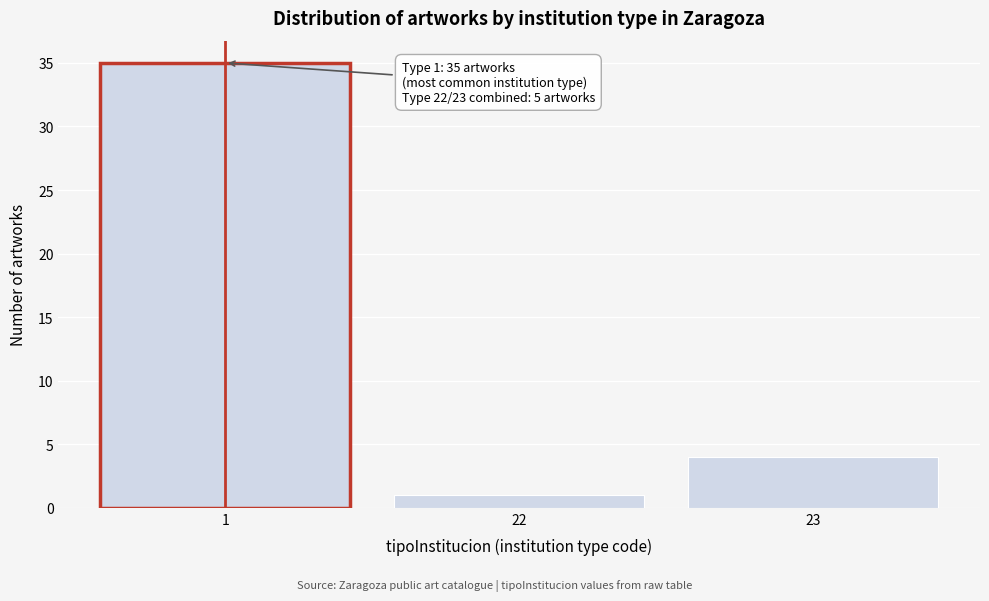

Reading left to right, list all the values displayed in this chart.

35	1	4